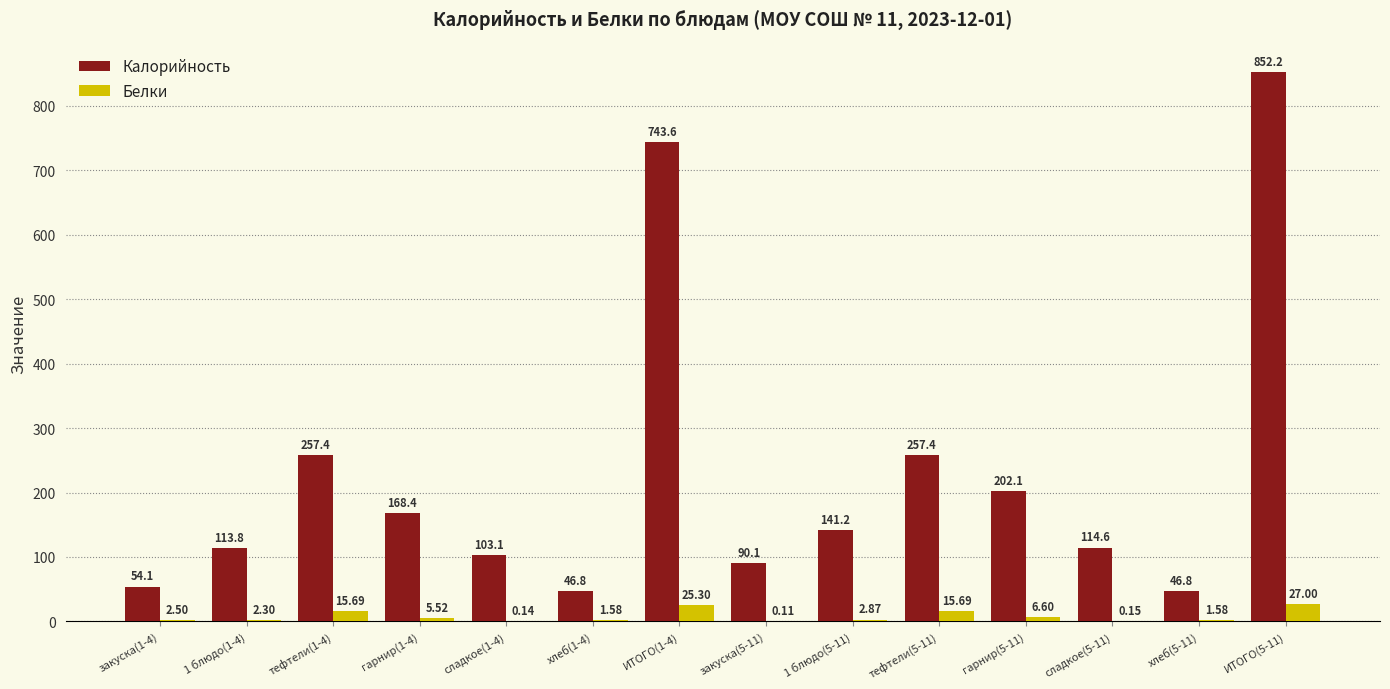

Is the value of Белки at сладкое(5-11) greater than the value of Калорийность at сладкое(5-11)?

No